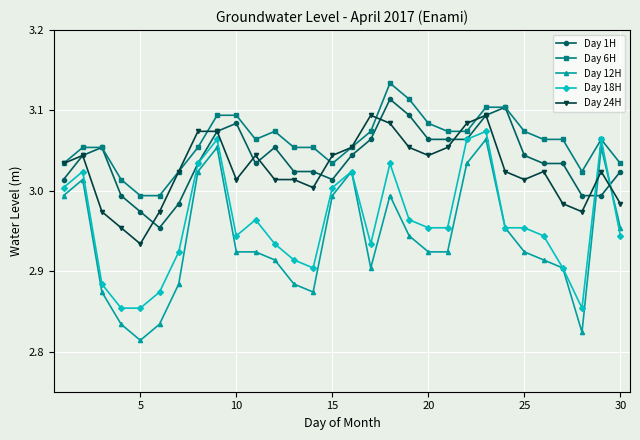

Which series has the widest spread of values?

Day 12H